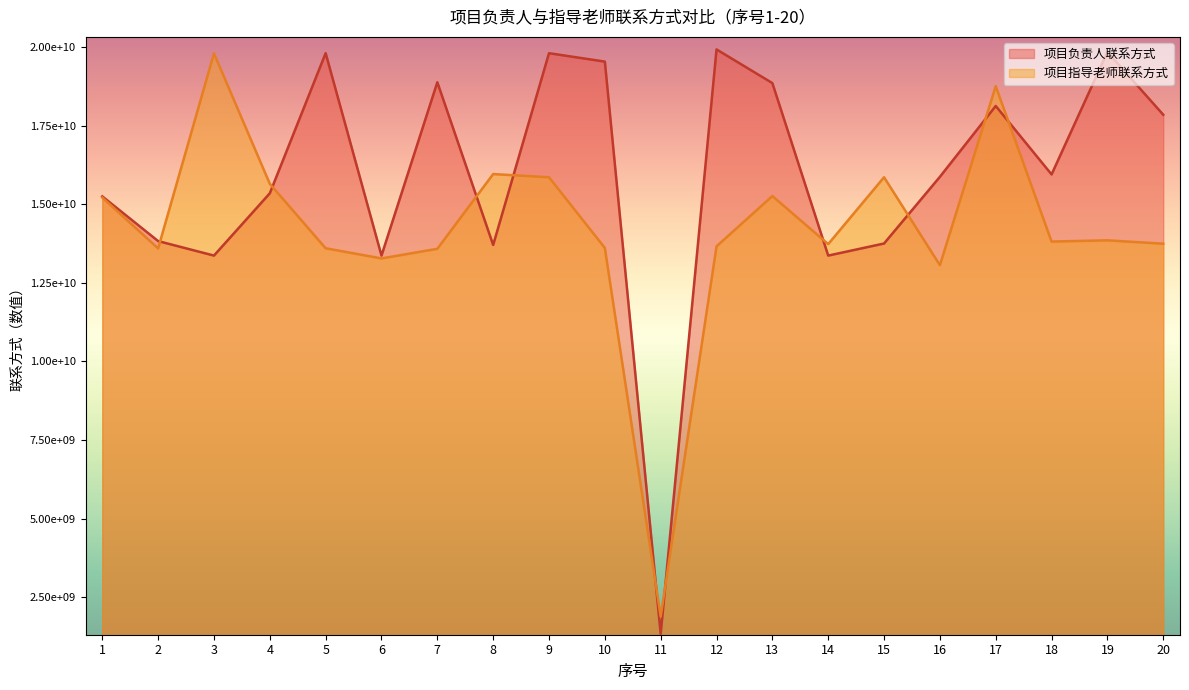

At which category does the chart reach its minimum across all series?

11